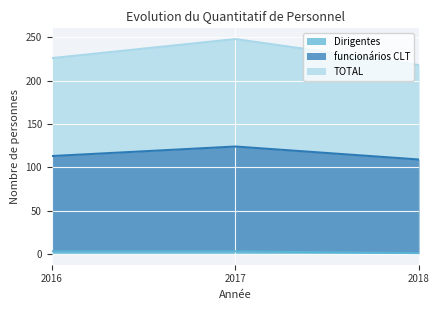

What is the total value across all series at 2016?

342